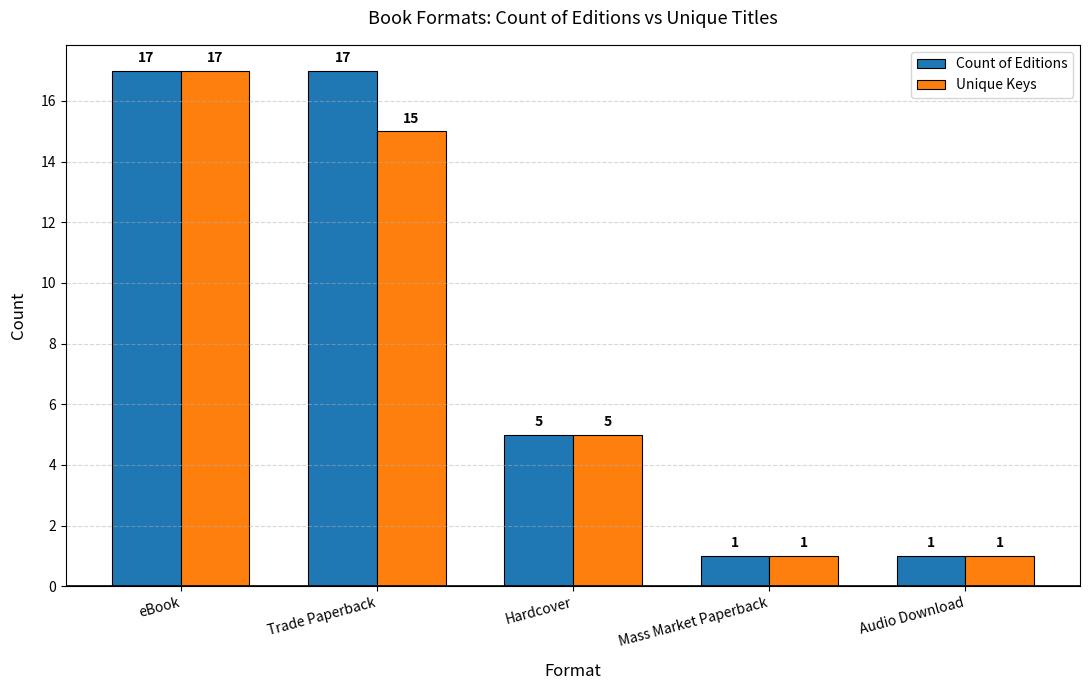

Which series changed the most between Trade Paperback and Hardcover?

Count of Editions